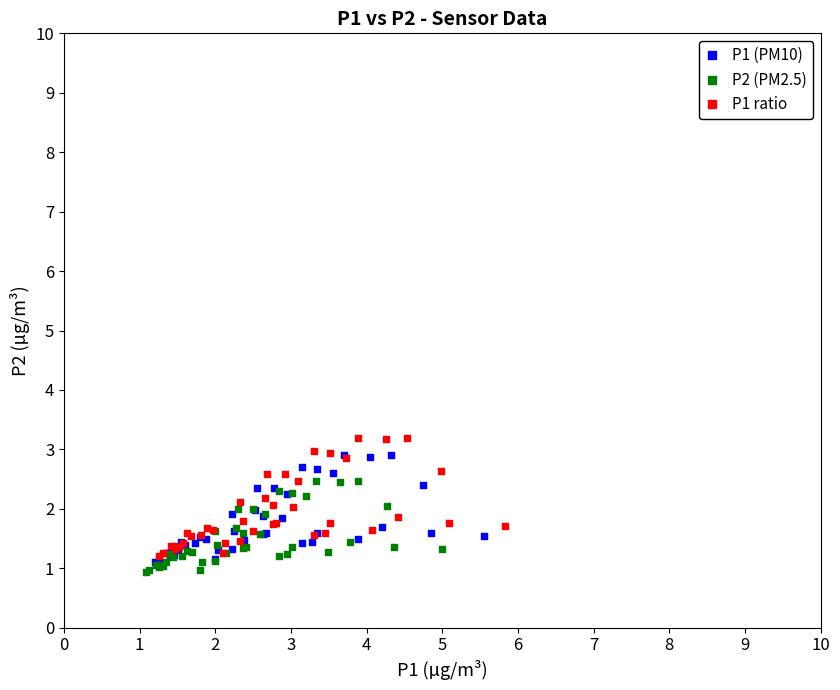

Which series contains the lowest Y value?

P2 (PM2.5)